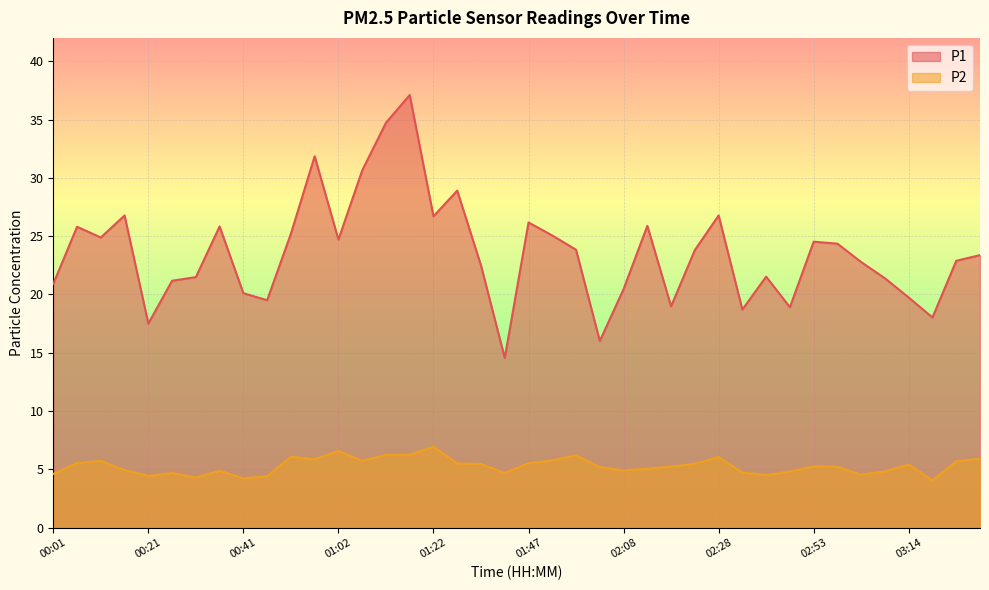

What is the label of the 2nd point from the left?

00:06